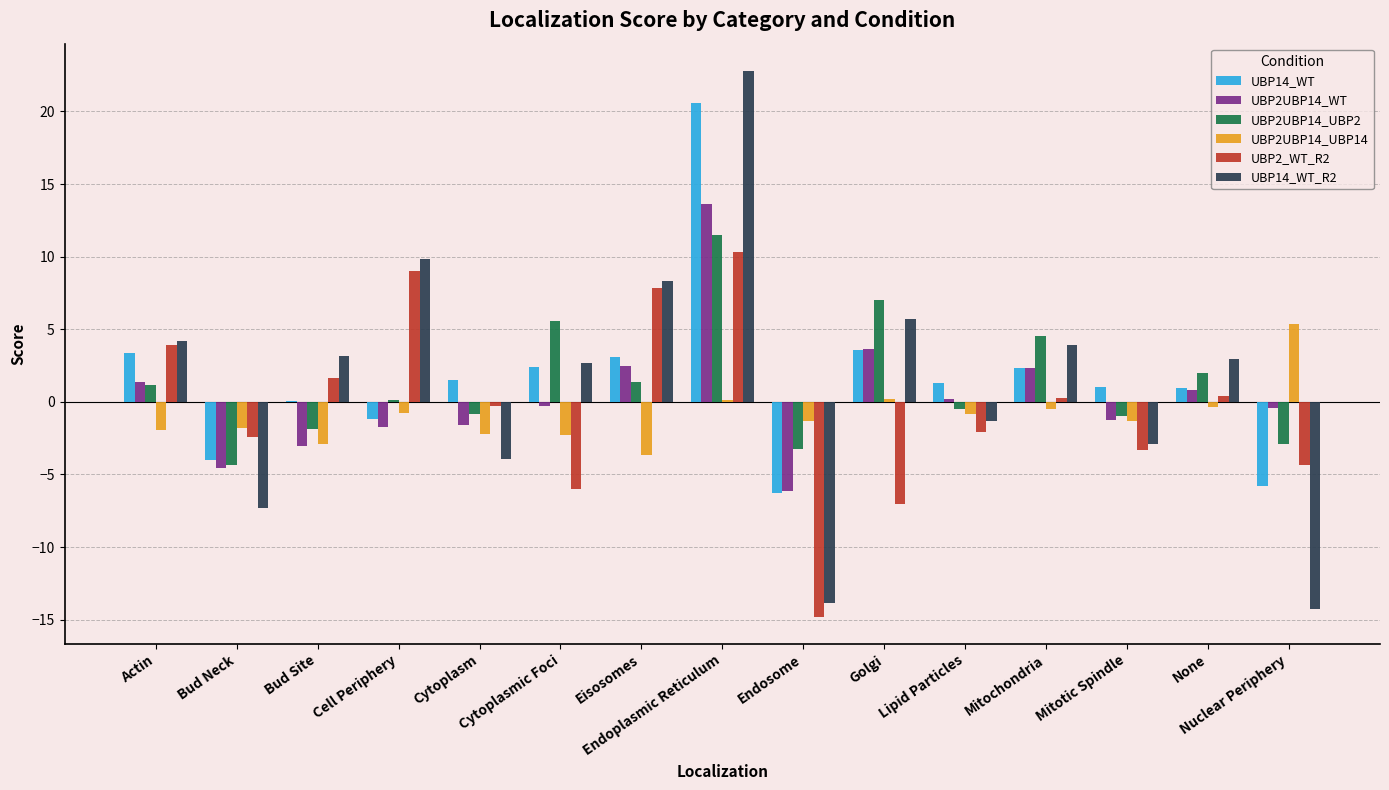

How many groups of bars are there?

15